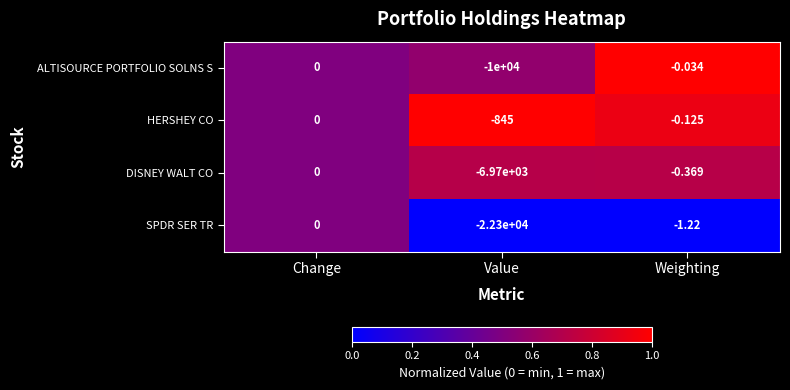

At which category is the sum across all series the highest?

Change